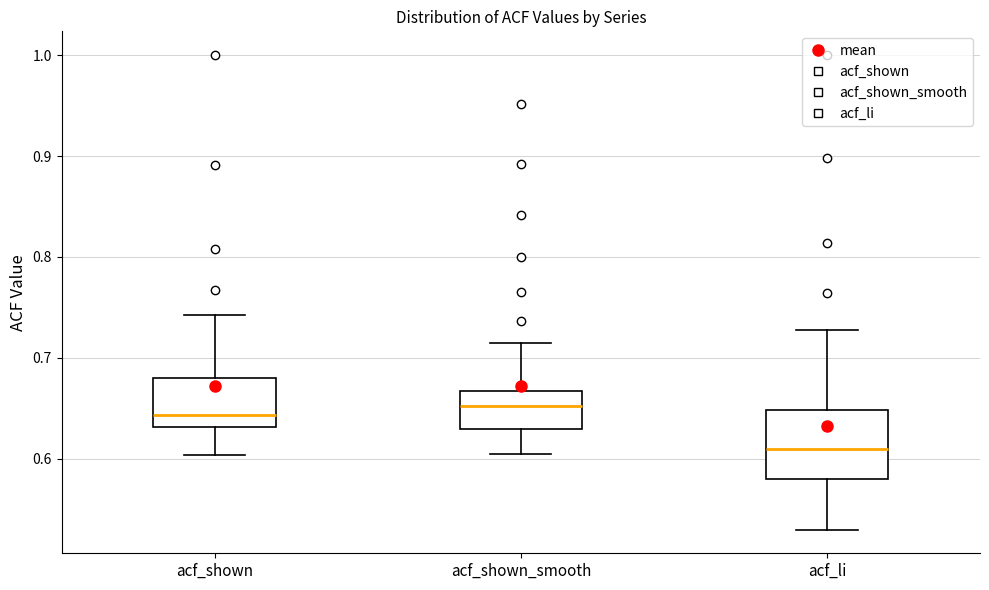

Where does the lower whisker of the box for acf_shown end on the y-axis? The values are not printed on the chart, so give them approximately, as read against the axis.

0.60